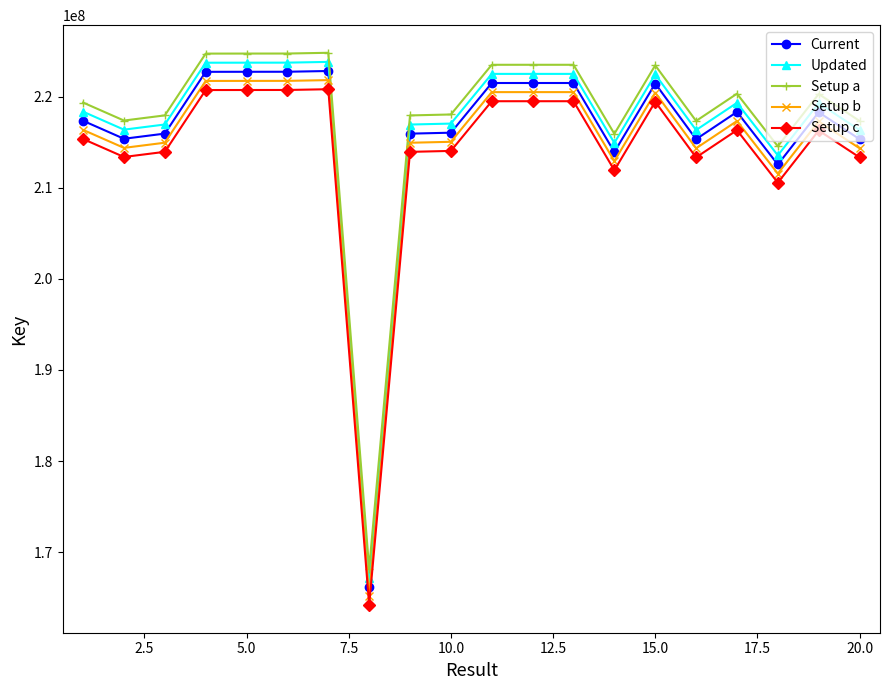

Rank the series by their average value, from highest to lowest.

Setup a, Updated, Current, Setup b, Setup c